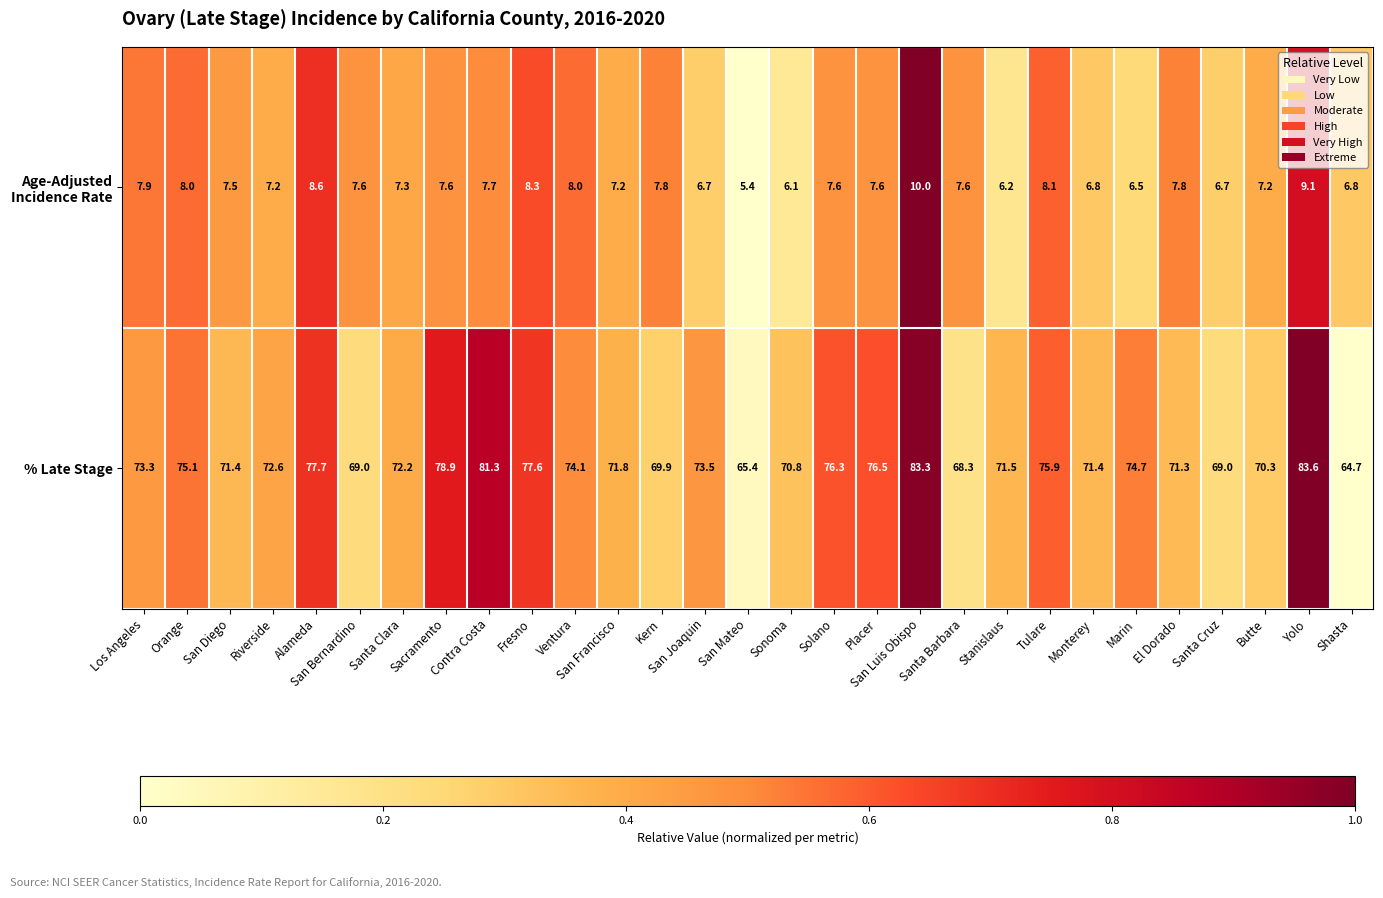

What is the total value across all series at San Luis Obispo?

93.3